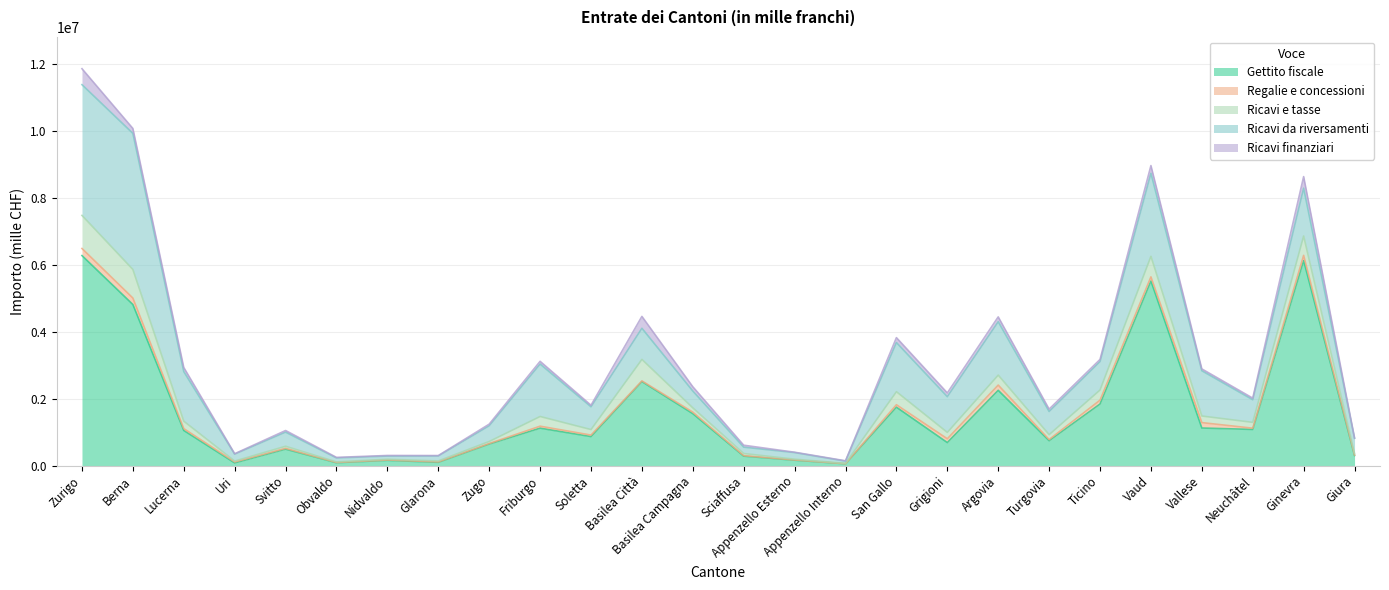

What is the minimum value for Ricavi da riversamenti?

66044.9